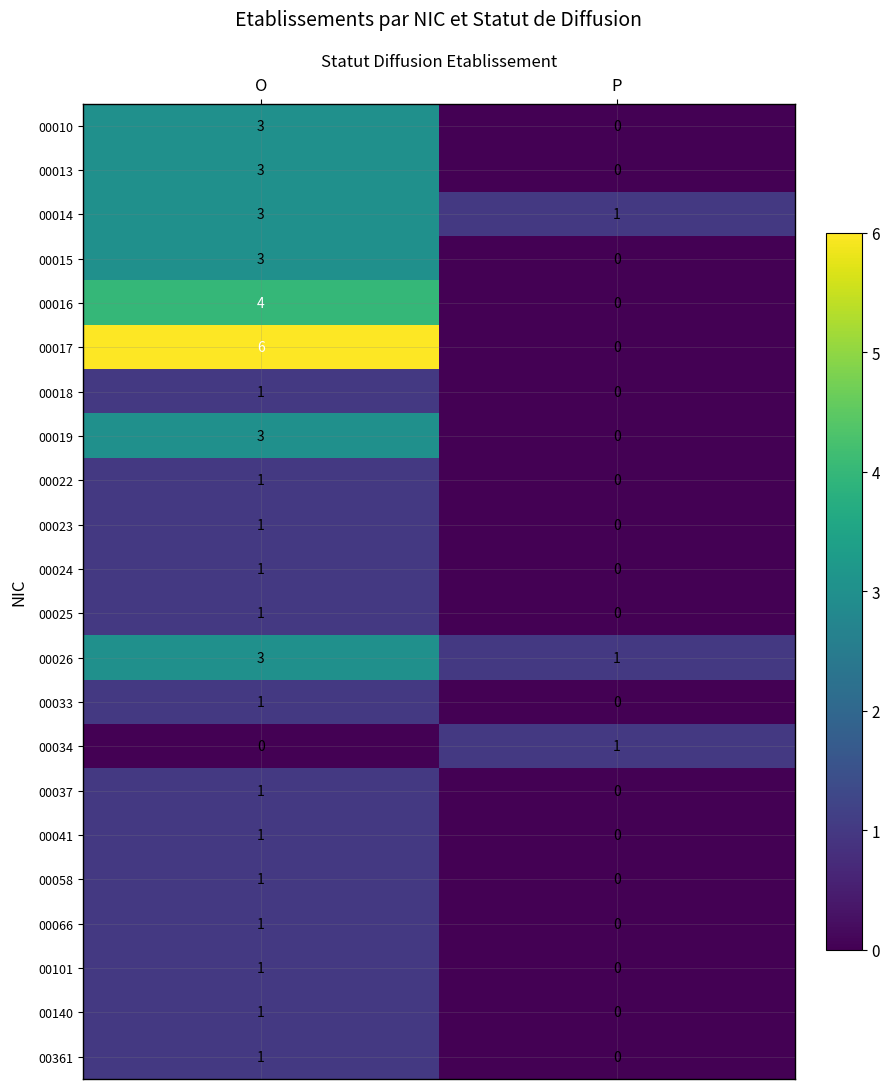

Where is 00041 nearest to the value 0?

P